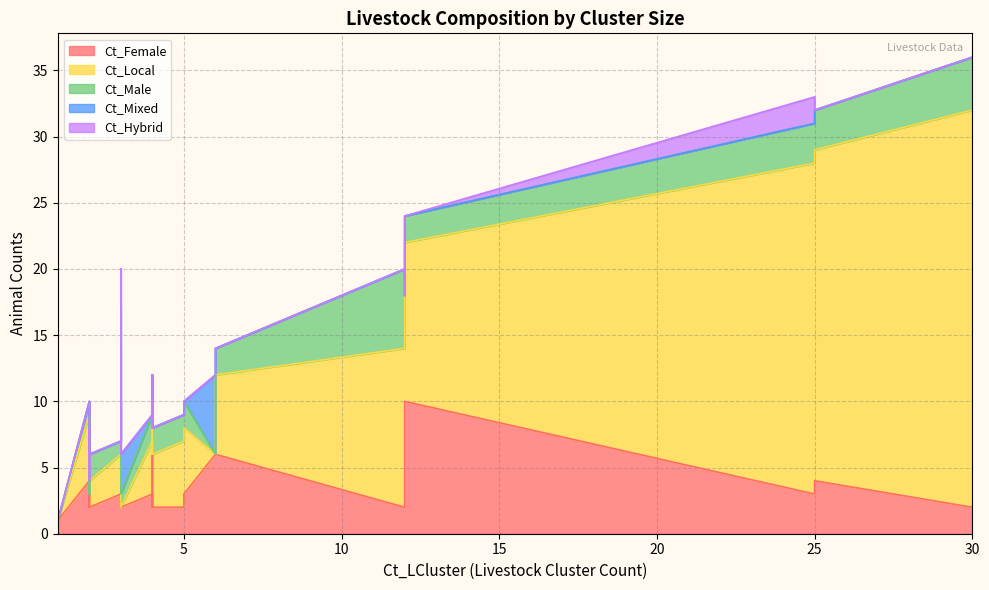

At which category is the sum across all series the highest?

30